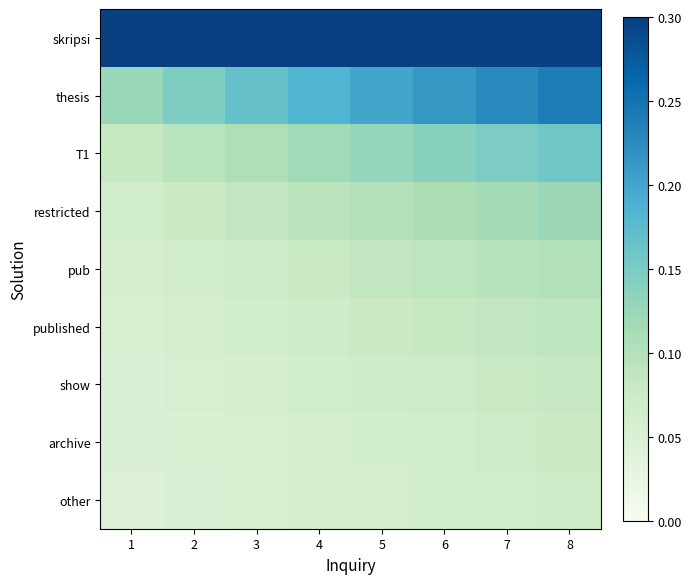

Which series changed the most between 6 and 8?

thesis